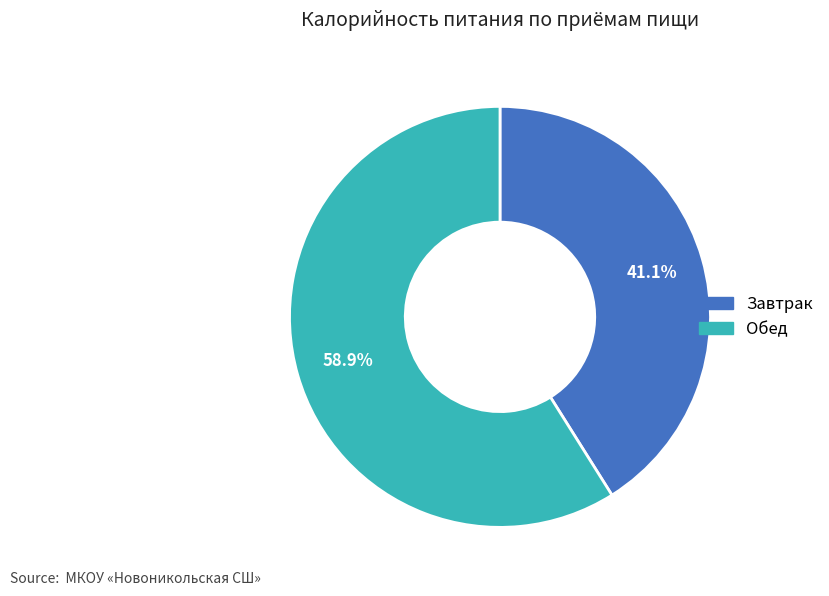

Approximately how many times larger is the value at Обед compared to Завтрак?

1.4